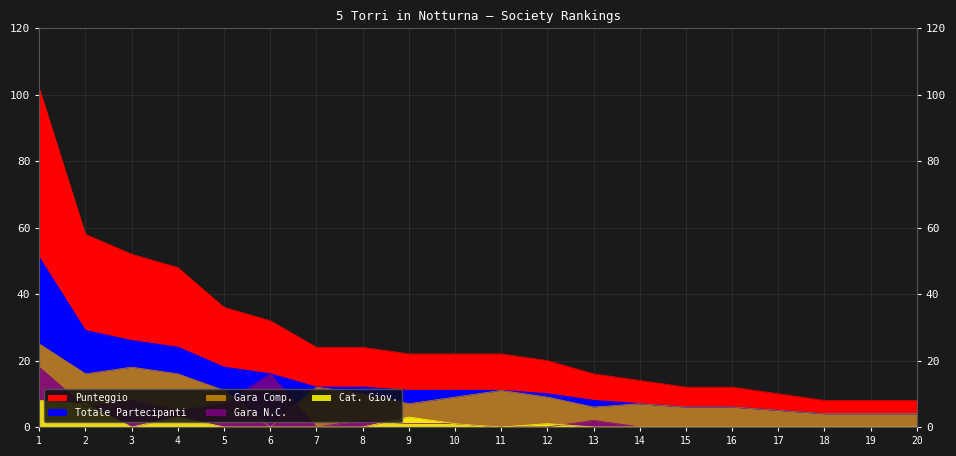

Between 14 and 15, which is larger?

14